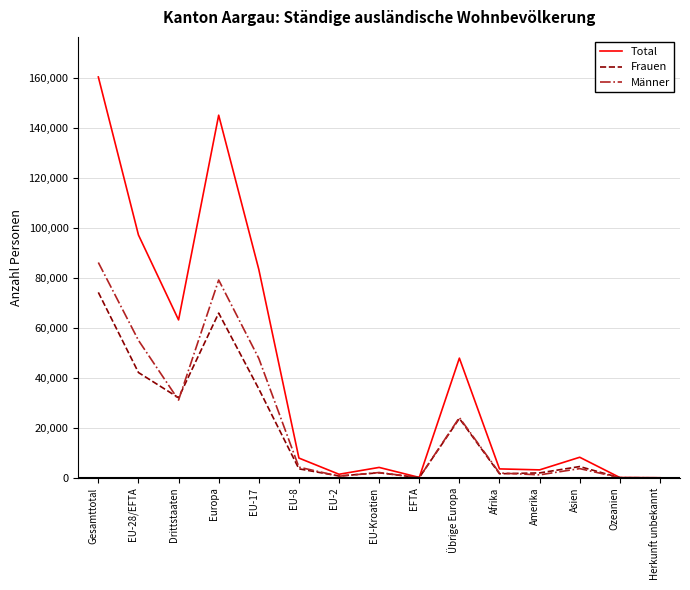

What is the total value across all series at Übrige Europa?

95922